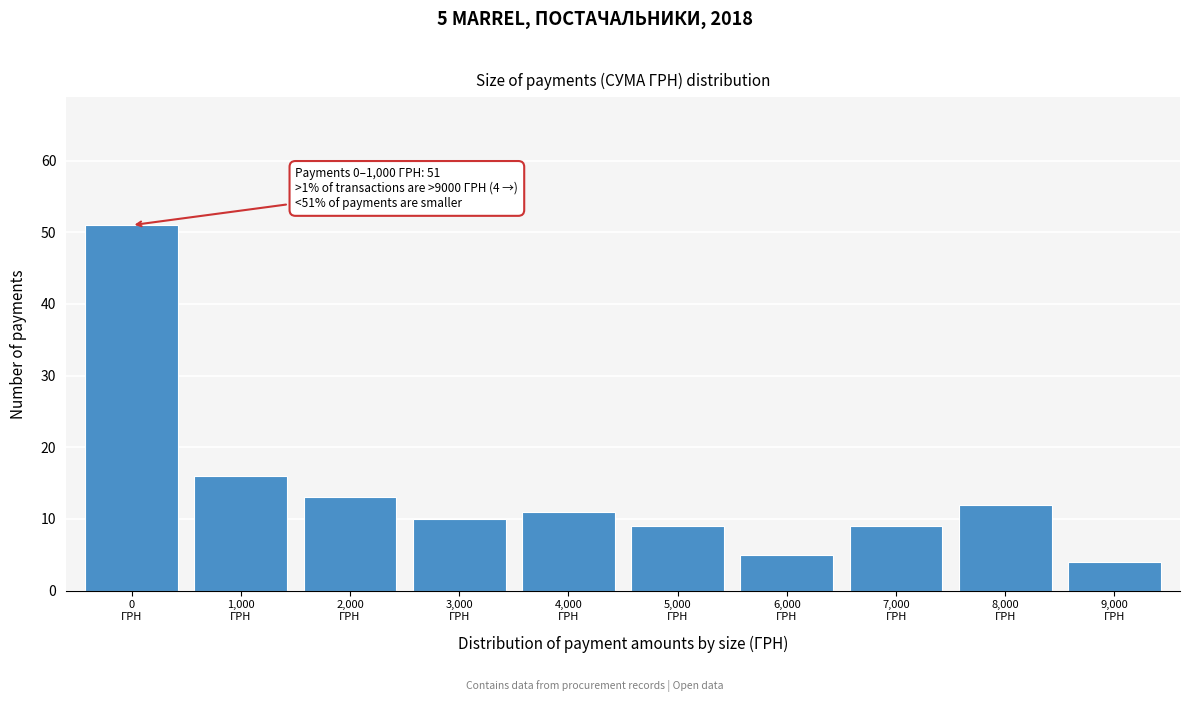

Reading left to right, what are all the values shown in this chart?

51	16	13	10	11	9	5	9	12	4